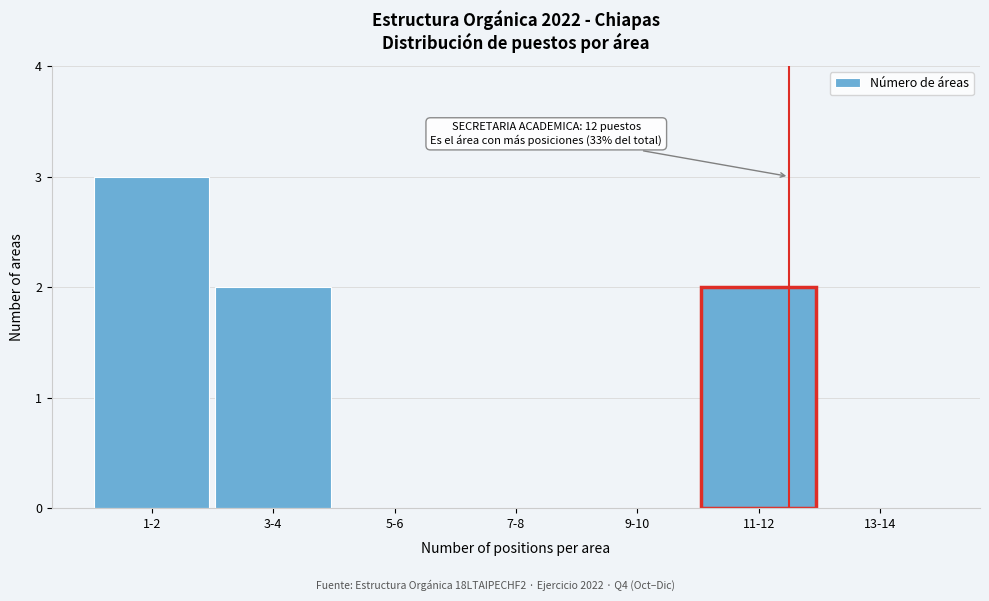

Reading left to right, what are all the values shown in this chart?

1-2=3	3-4=2	5-6=0	7-8=0	9-10=0	11-12=2	13-14=0